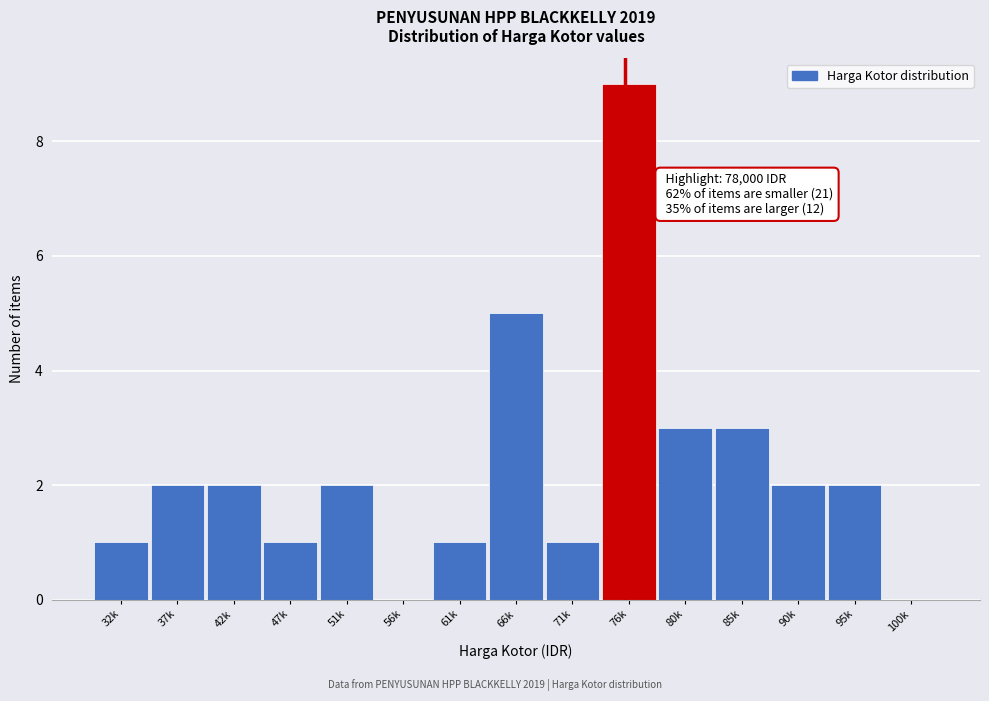

Reading left to right, what are all the values shown in this chart?

32k=1	37k=2	42k=2	47k=1	51k=2	56k=0	61k=1	66k=5	71k=1	76k=9	80k=3	85k=3	90k=2	95k=2	100k=0